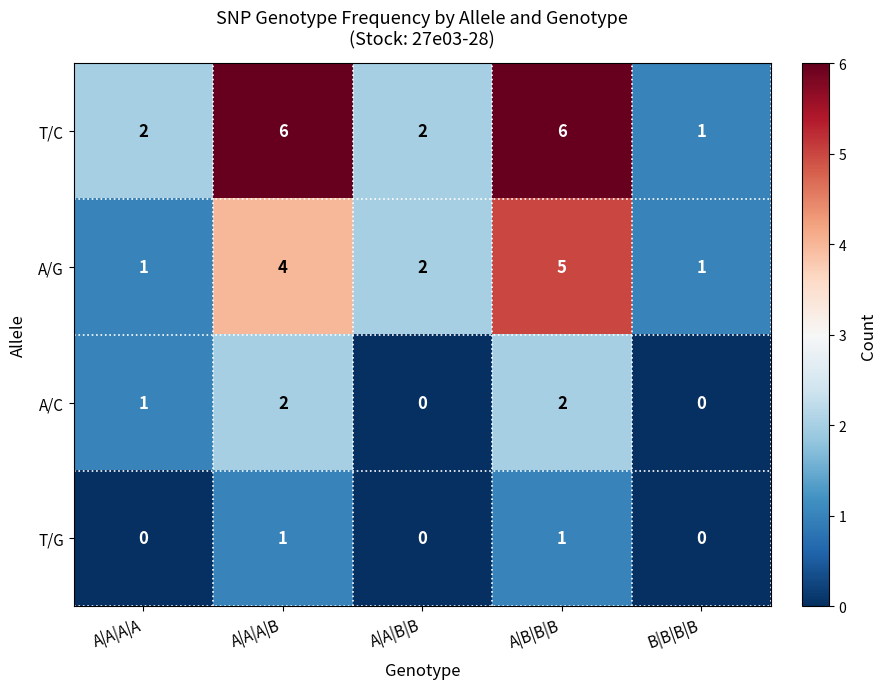

What is the maximum value shown in the chart?

6